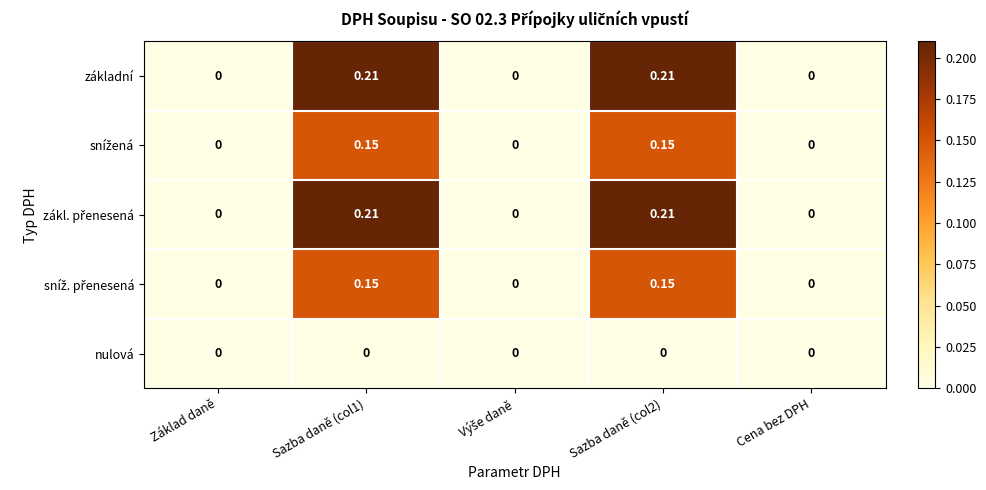

At which category is the sum across all series the highest?

Sazba daně (col1)